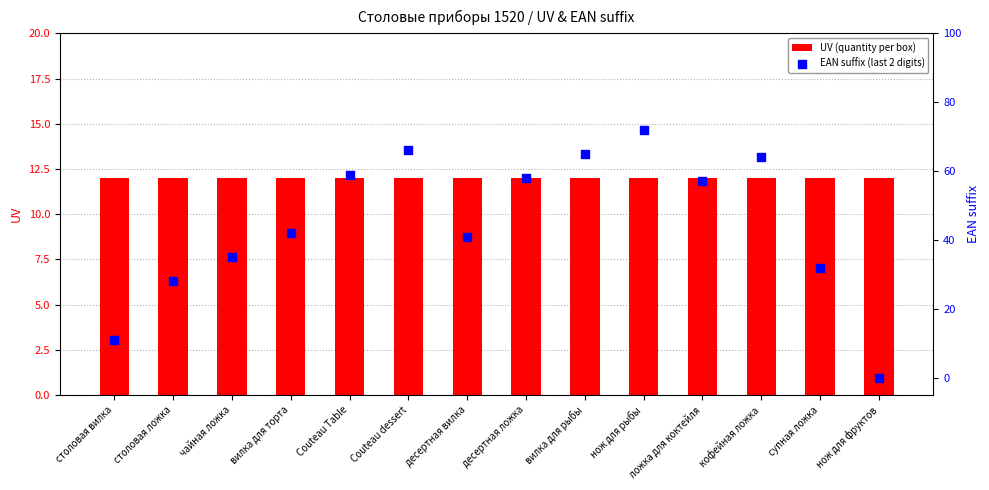

What are all the series names shown in the legend?

UV (quantity per box), EAN suffix (last 2 digits)